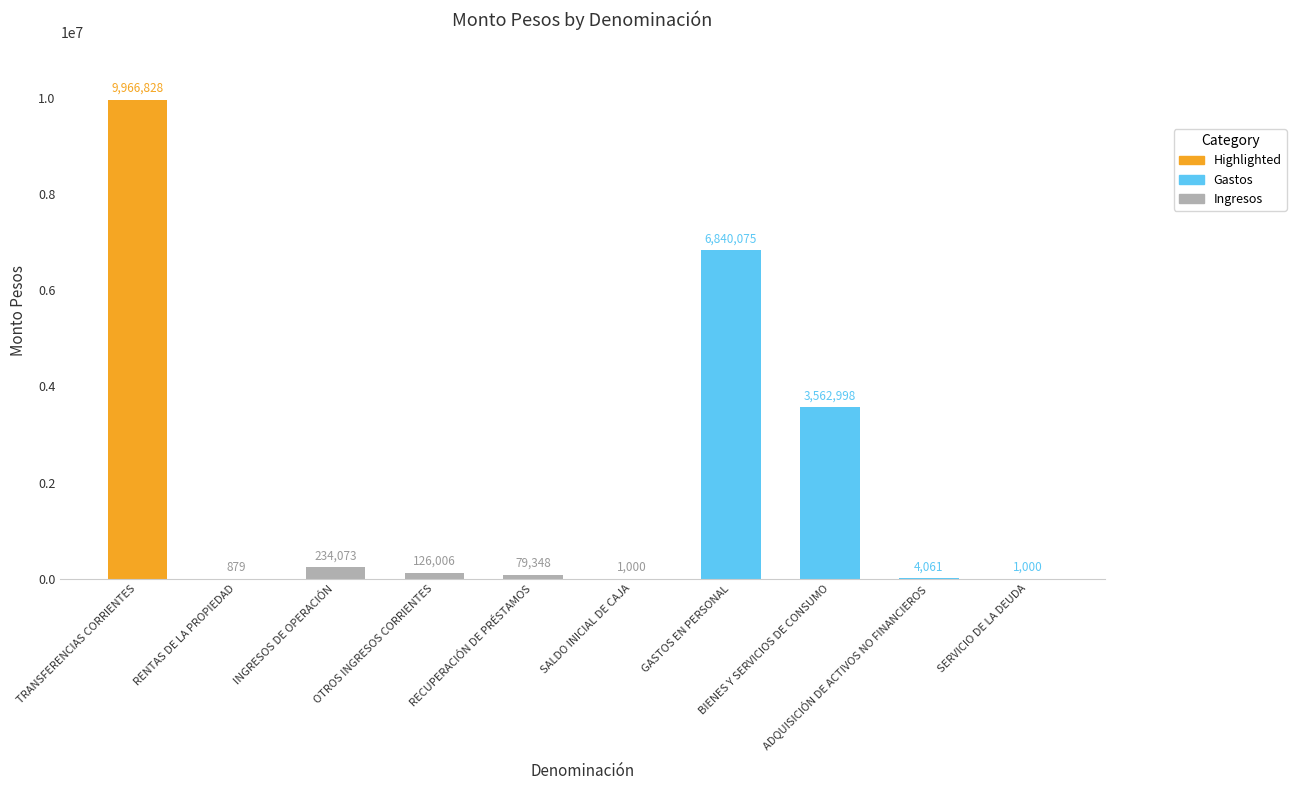

At which label is the value closest to 4983853?

BIENES Y SERVICIOS DE CONSUMO